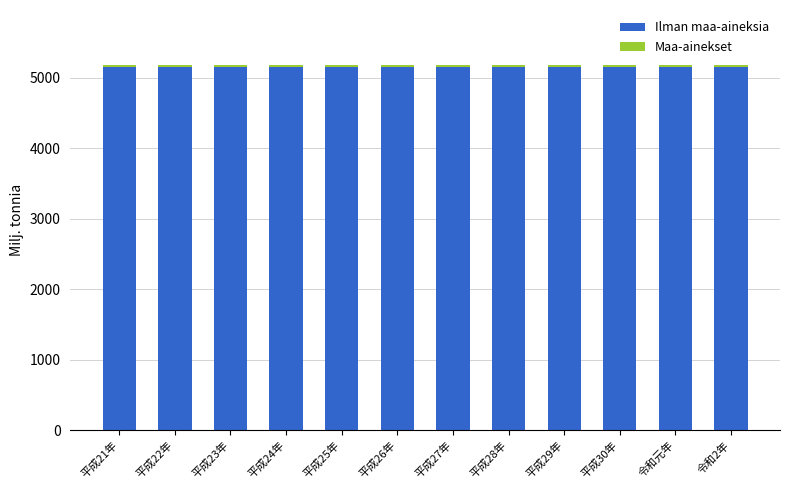

What is the average value of the Ilman maa-aineksia series?

5157.2